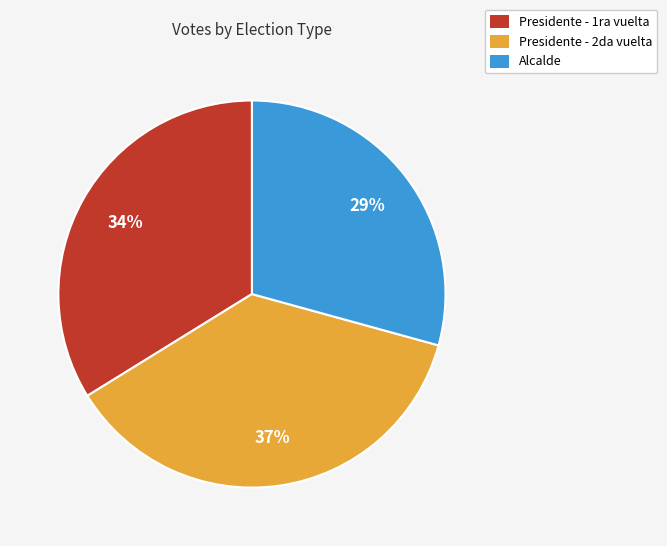

True or false: Presidente - 2da vuelta accounts for 29% of the total.

False